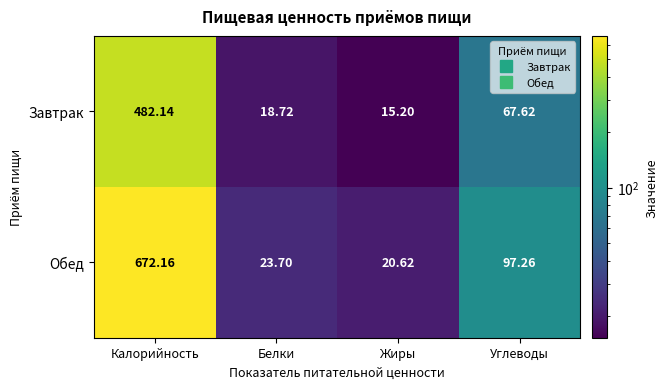

Where is Обед nearest to the value 346?

Углеводы